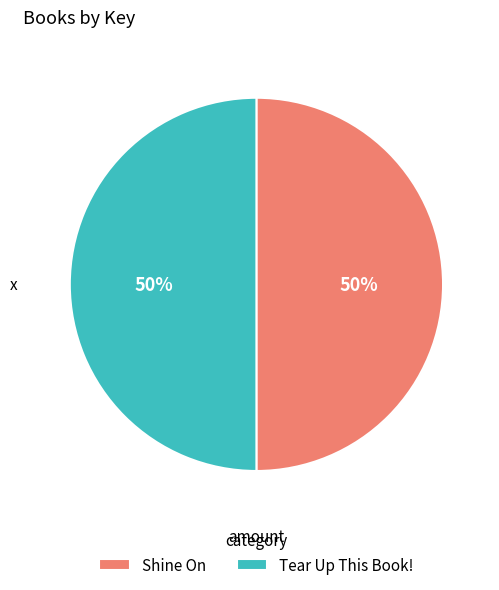

Do Tear Up This Book! and Shine On together represent more than half of the pie?

Yes